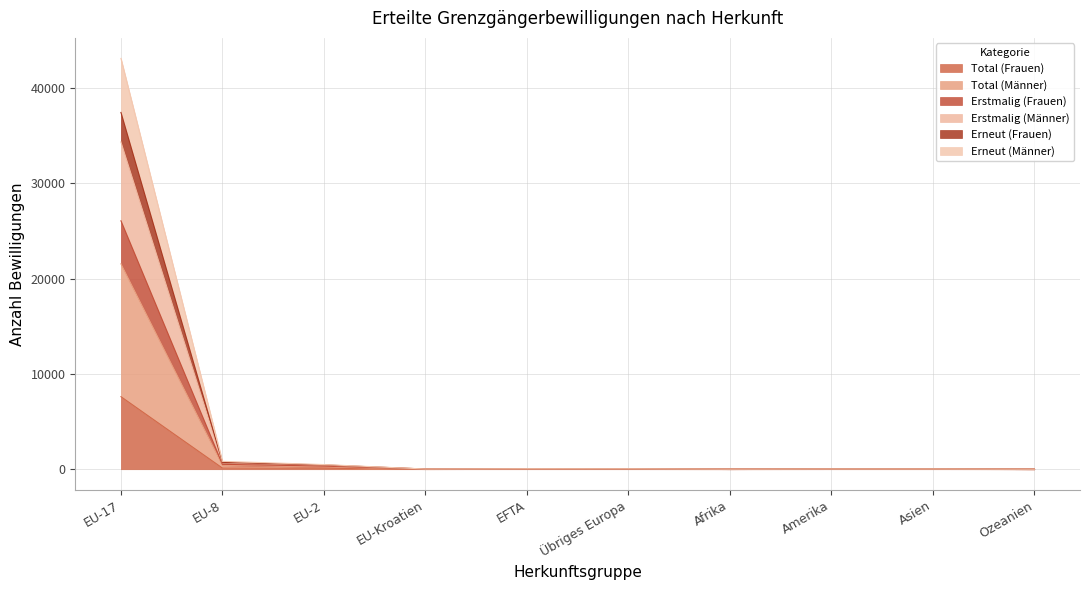

True or false: Total (Männer) and Erneut (Männer) cross at least once.

False